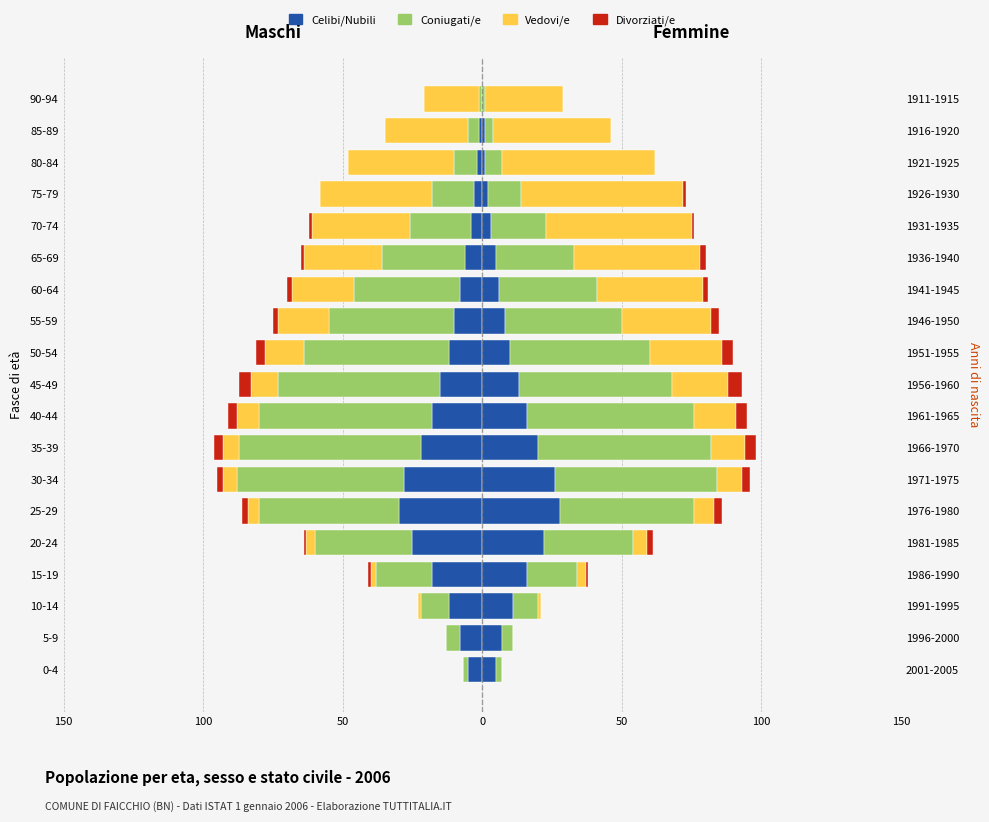

What is the difference between the maximum and second lowest values in the Celibi/Nubili series?

28